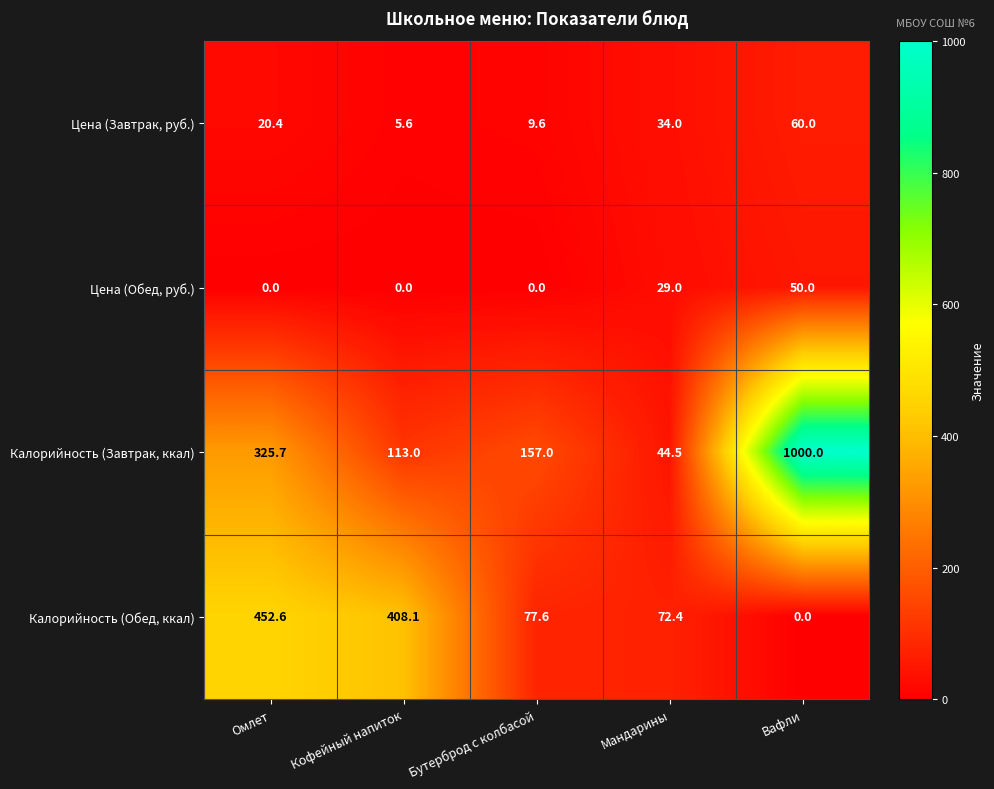

What is the sum of all Цена (Обед, руб.) values?

79.0